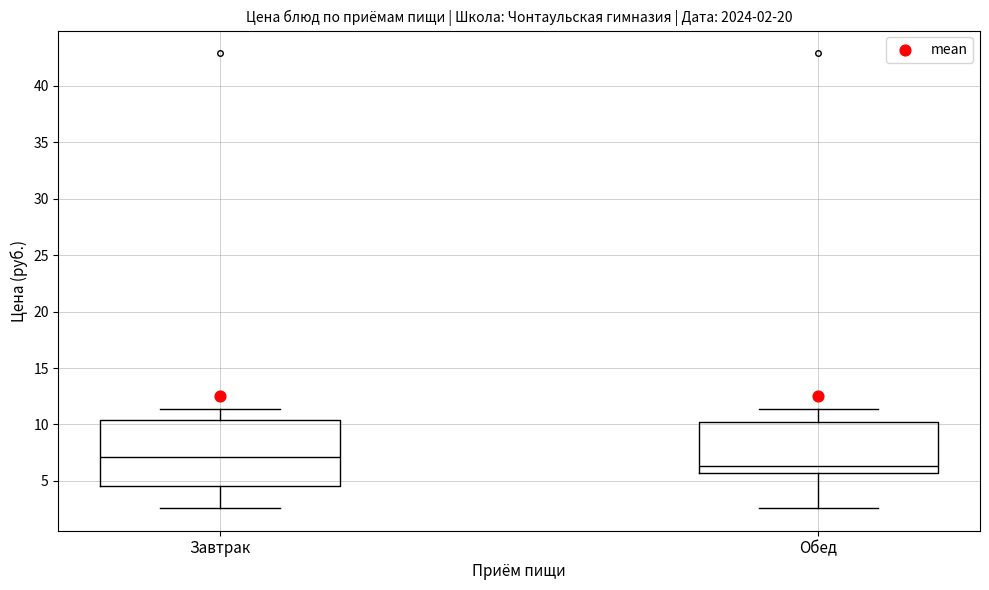

Which box has the highest median line?

Завтрак